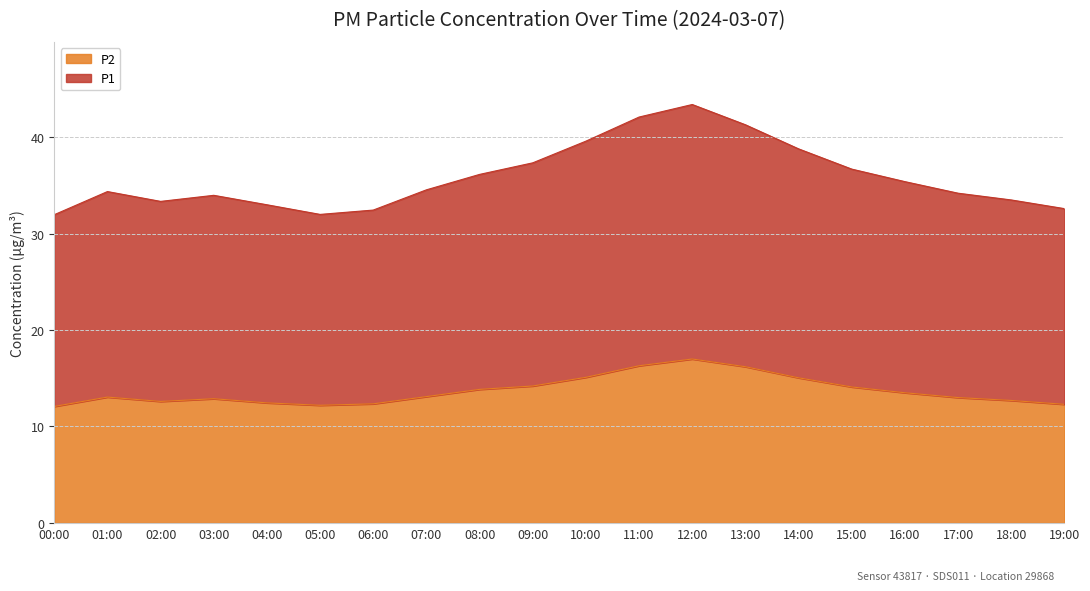

Where does the P2 series first go above 13?

01:00